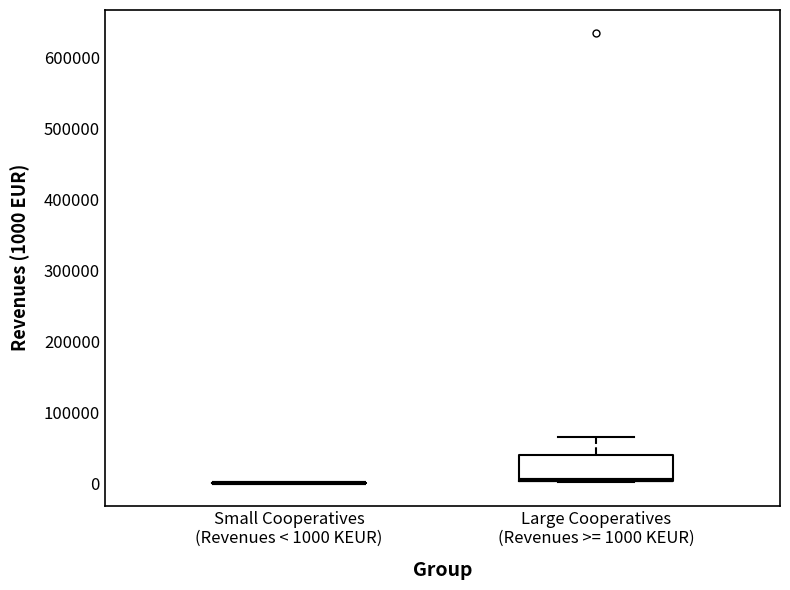

Reading left to right, read every box against the y-axis: the position of its median line, the range the box covers, and the ends of its whiskers. The values are not printed on the chart, so give them approximately, as read against the axis.

Small Cooperatives (Revenues < 1000 KEUR): box collapsed to a line at 0, whiskers 0 to 0
Large Cooperatives (Revenues >= 1000 KEUR): median 0 (drawn on the box's lower edge), box 0 to 40000, whiskers 0 to 60000